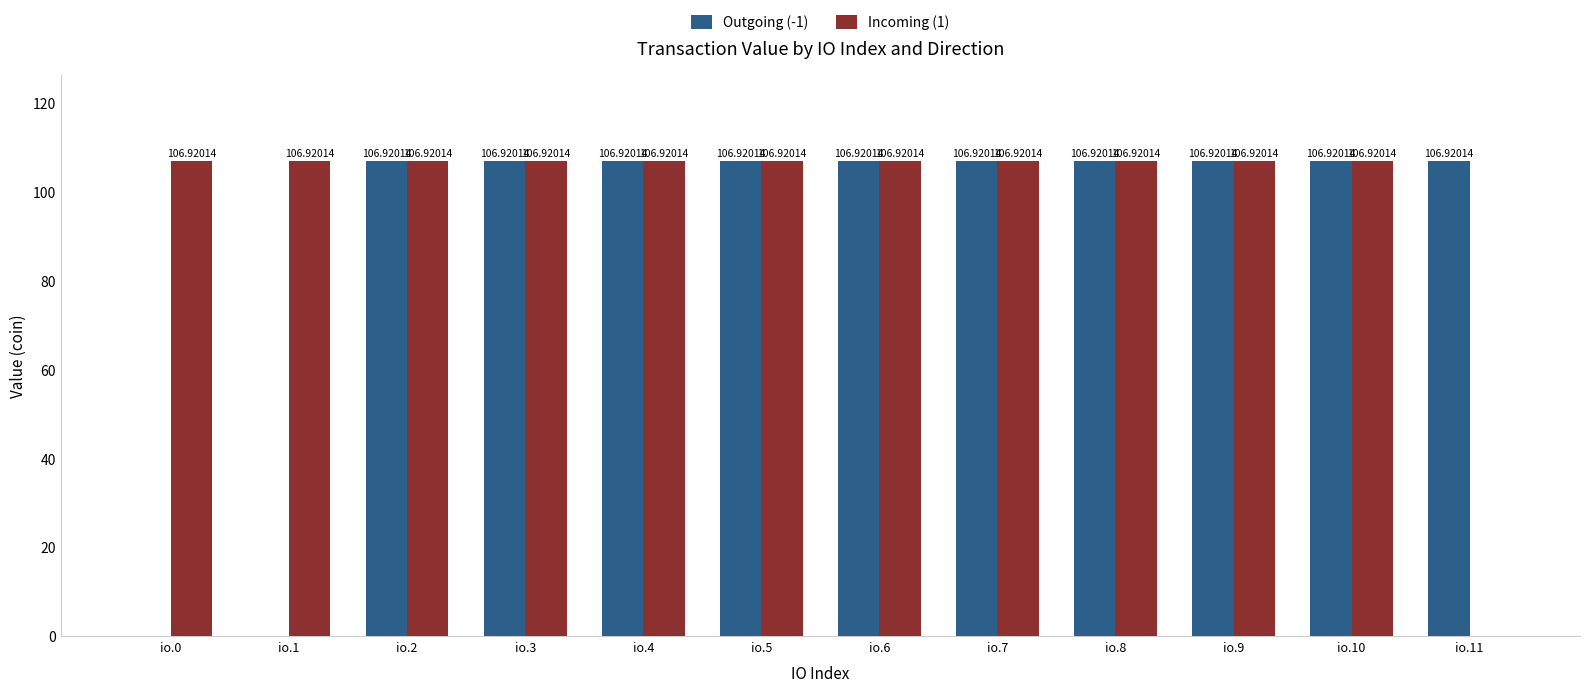

The value of Incoming (1) at io.11 is 68.3. True or false?

False